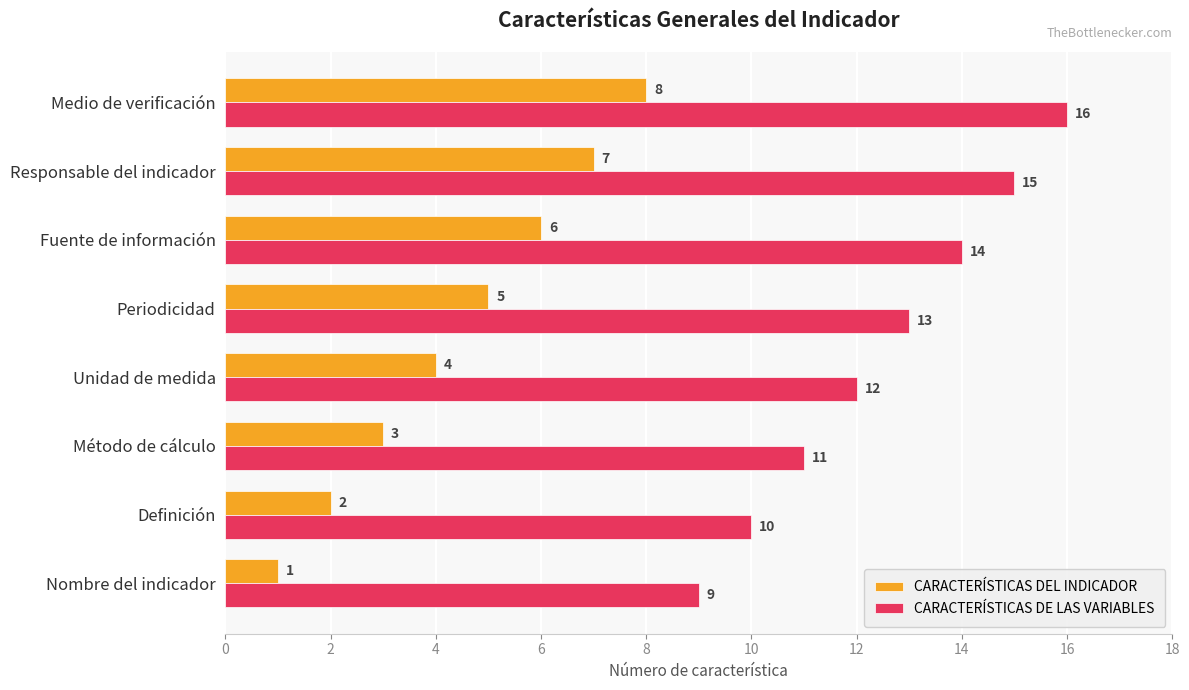

What is the sum of the CARACTERÍSTICAS DE LAS VARIABLES values at Nombre del indicador and Unidad de medida?

21